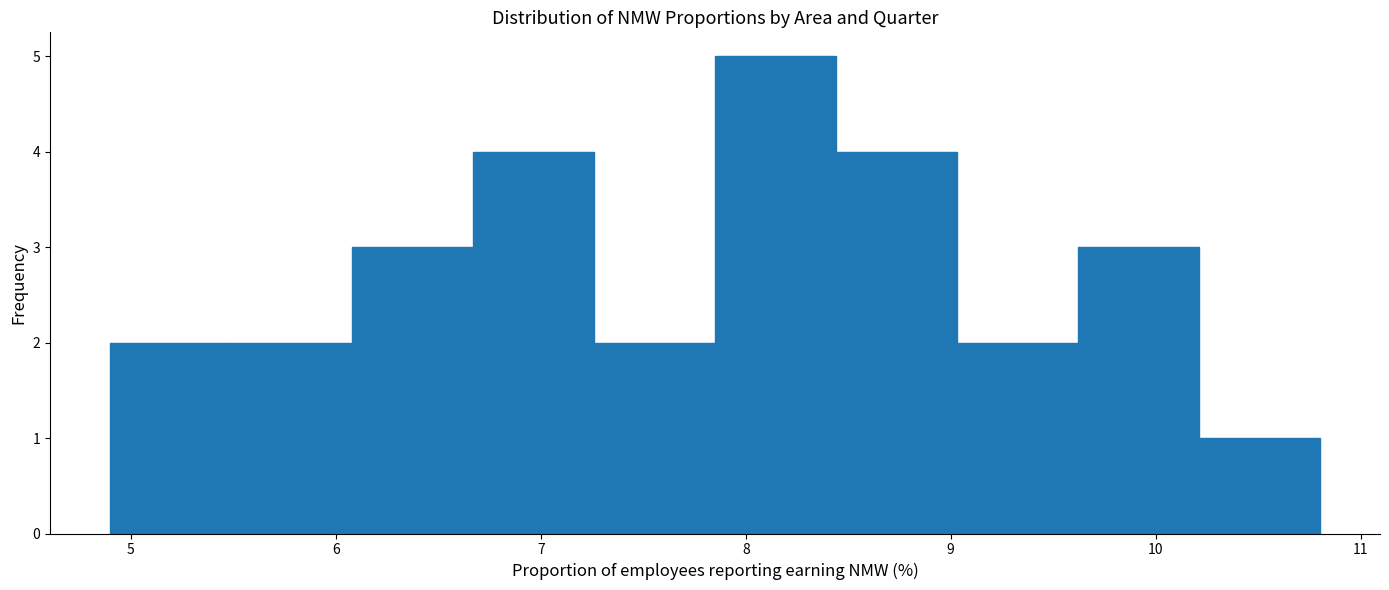

Reading left to right, transcribe this chart: for each bar, give the range it covers on the x-axis and its height. Neither the bar edges nor the heights are printed on the chart, so give them approximately, as read against the axes.

4.90 to 5.49: 2
5.49 to 6.08: 2
6.08 to 6.67: 3
6.67 to 7.26: 4
7.26 to 7.85: 2
7.85 to 8.44: 5
8.44 to 9.03: 4
9.03 to 9.62: 2
9.62 to 10.21: 3
10.21 to 10.80: 1